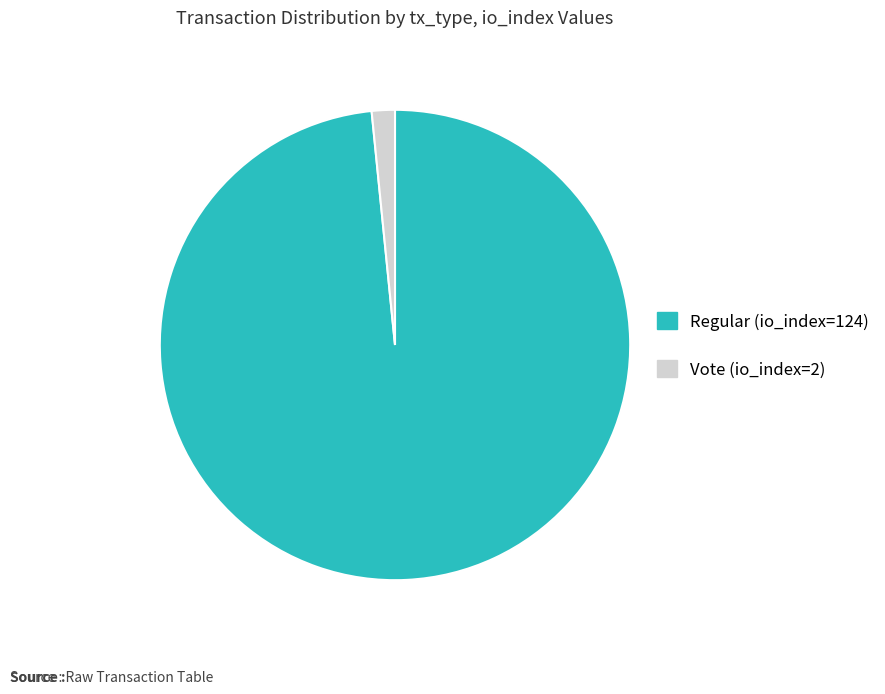

Which slice represents more than half of the pie?

Regular (io_index=124)